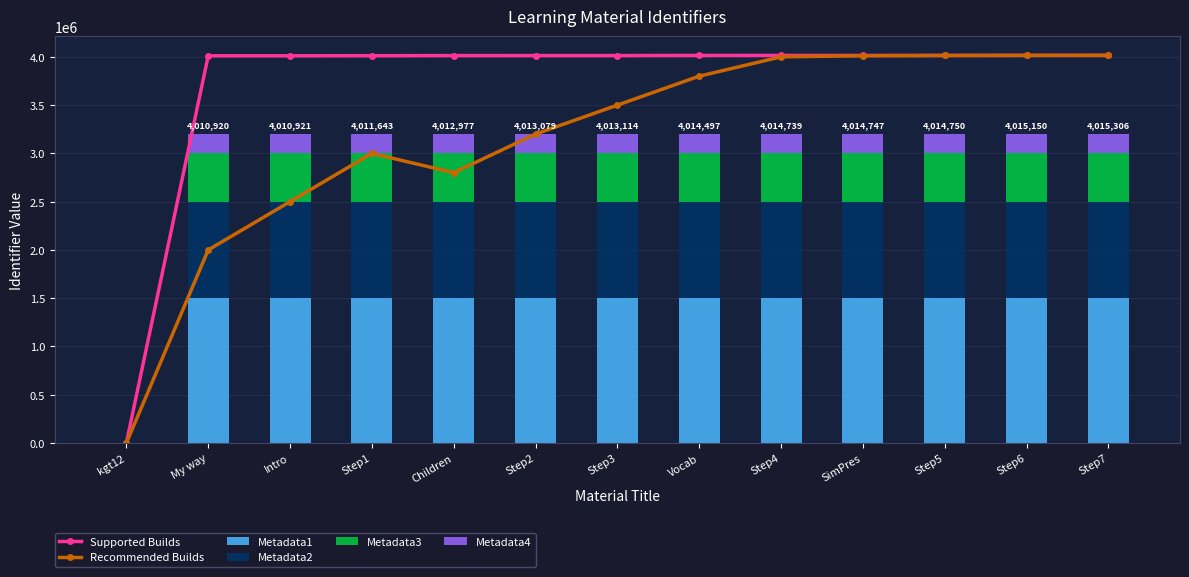

Is the value of Recommended Builds at Step4 greater than the value of Metadata3 at Step1?

Yes